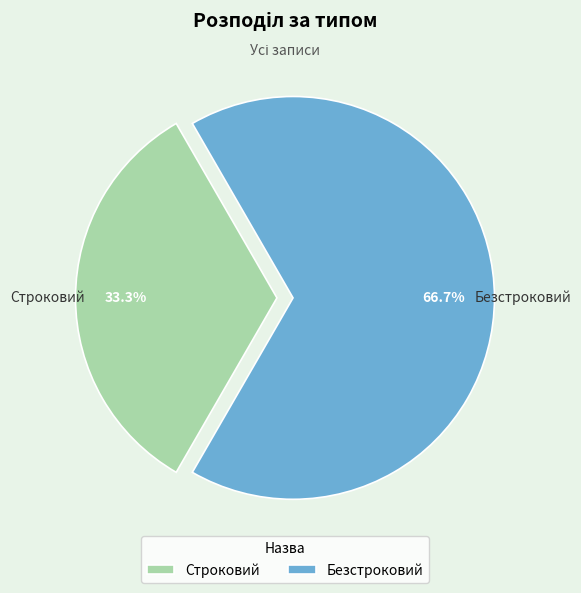

Which category has the biggest portion of the pie?

Безстроковий